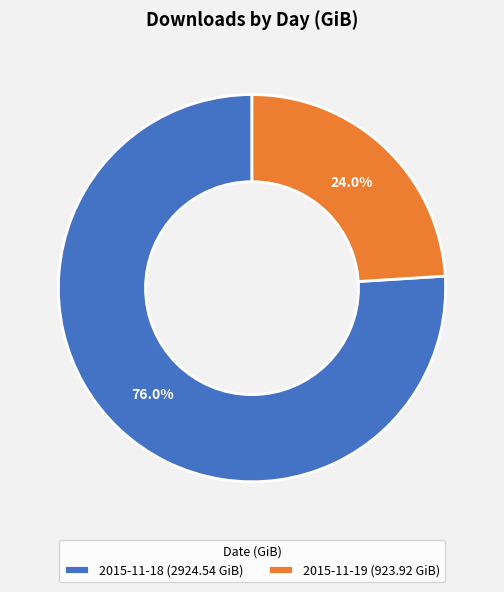

Rank the categories by value from lowest to highest.

2015-11-19, 2015-11-18